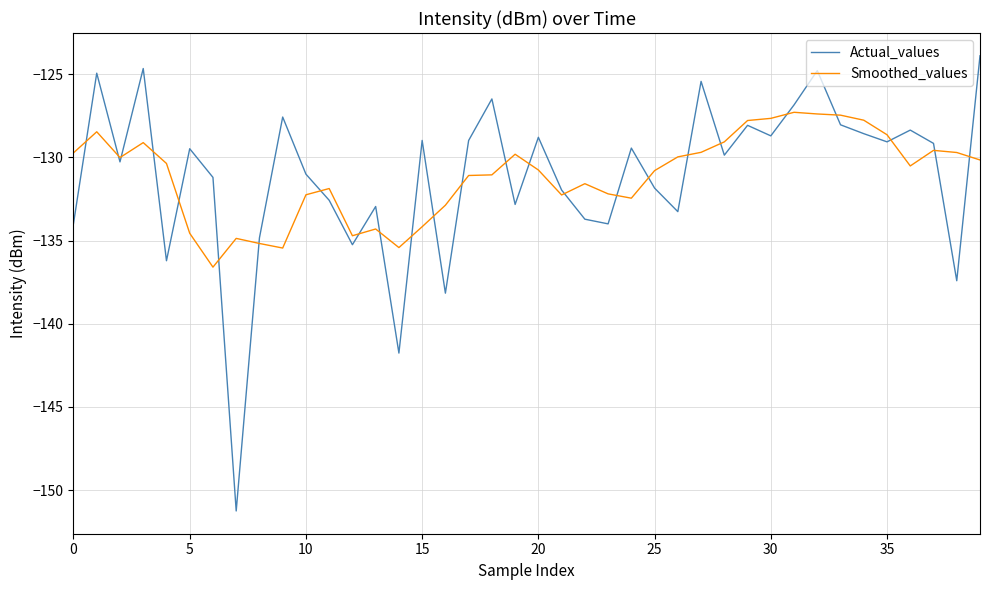

What is the lowest value of the Actual_values series?

-151.2